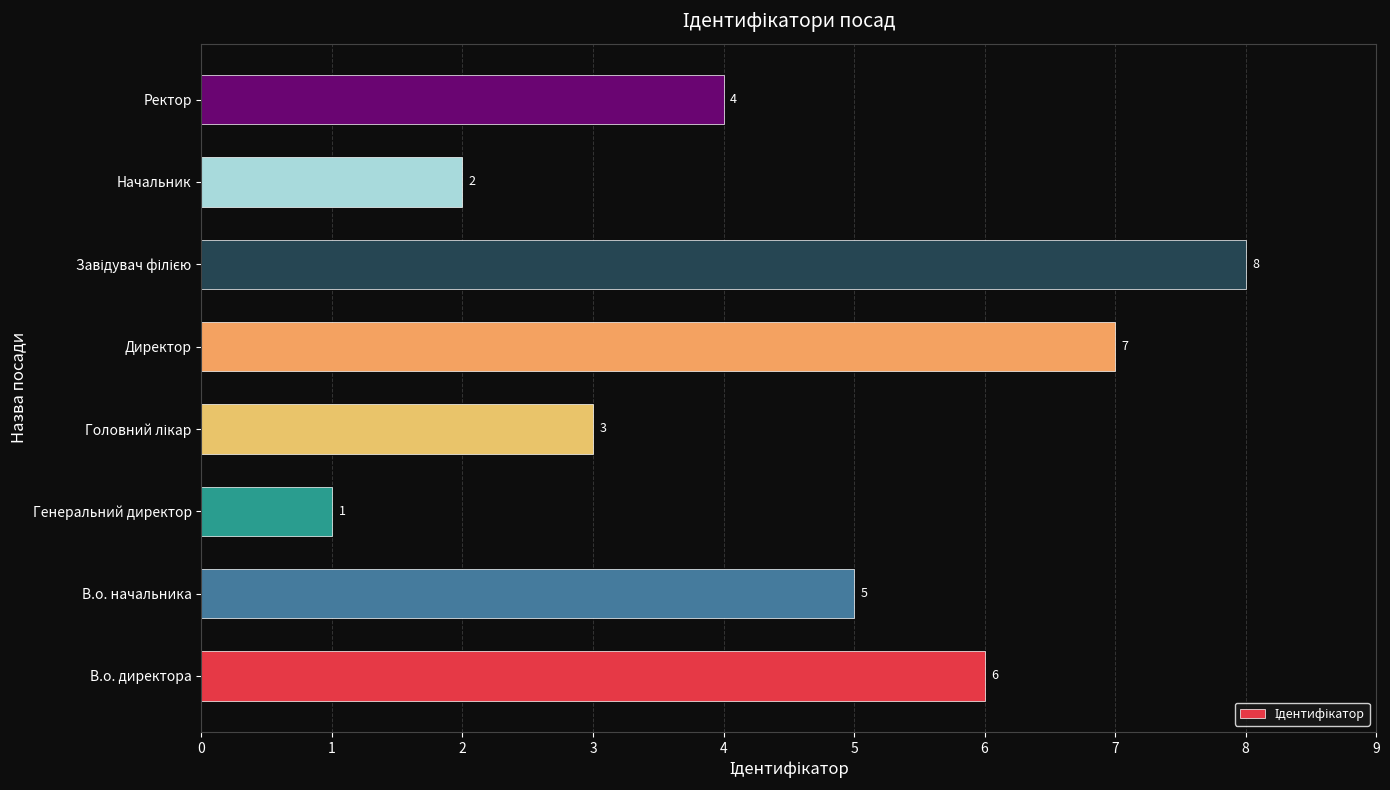

How many bars are there in total?

8